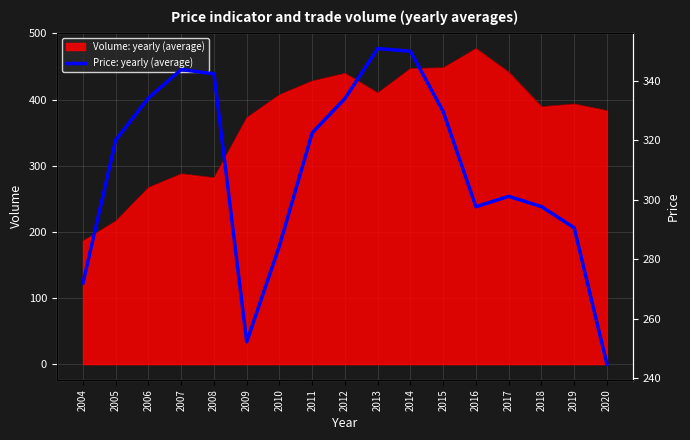

Does the chart have visible grid lines?

Yes